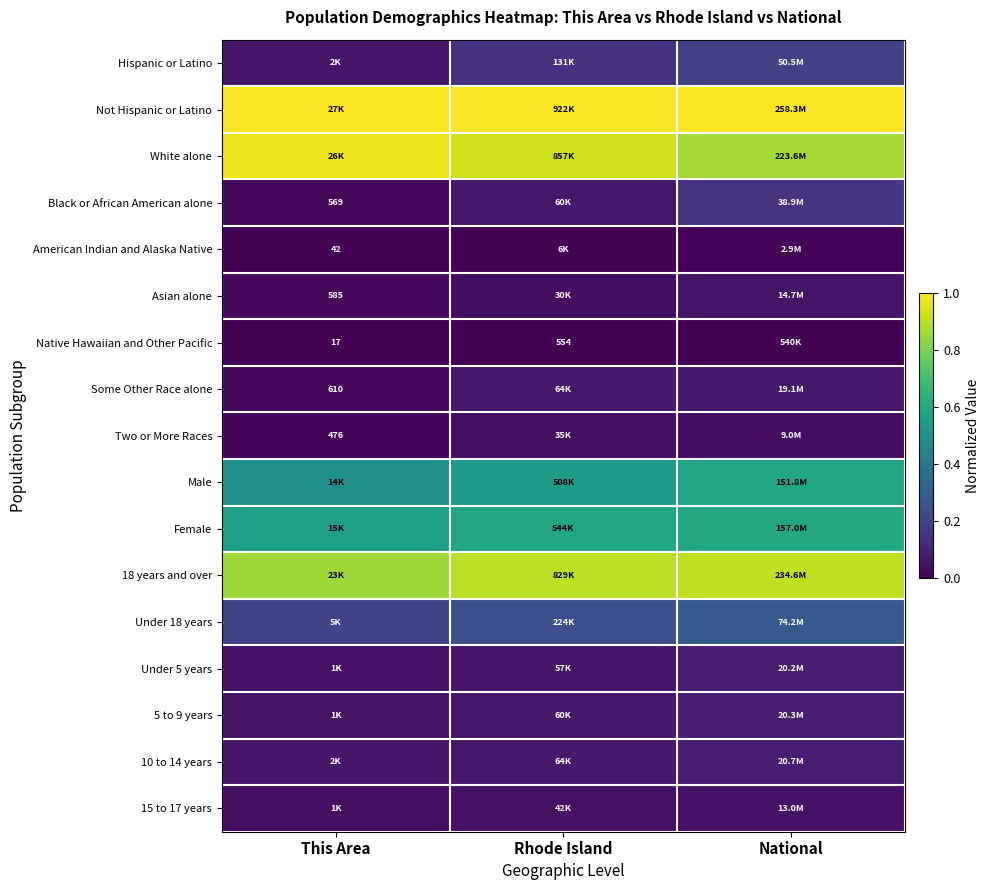

At National, list the series in order from largest to smallest.

Not Hispanic or Latino, 18 years and over, White alone, Female, Male, Under 18 years, Hispanic or Latino, Black or African American alone, 10 to 14 years, 5 to 9 years, Under 5 years, Some Other Race alone, Asian alone, 15 to 17 years, Two or More Races, American Indian and Alaska Native, Native Hawaiian and Other Pacific